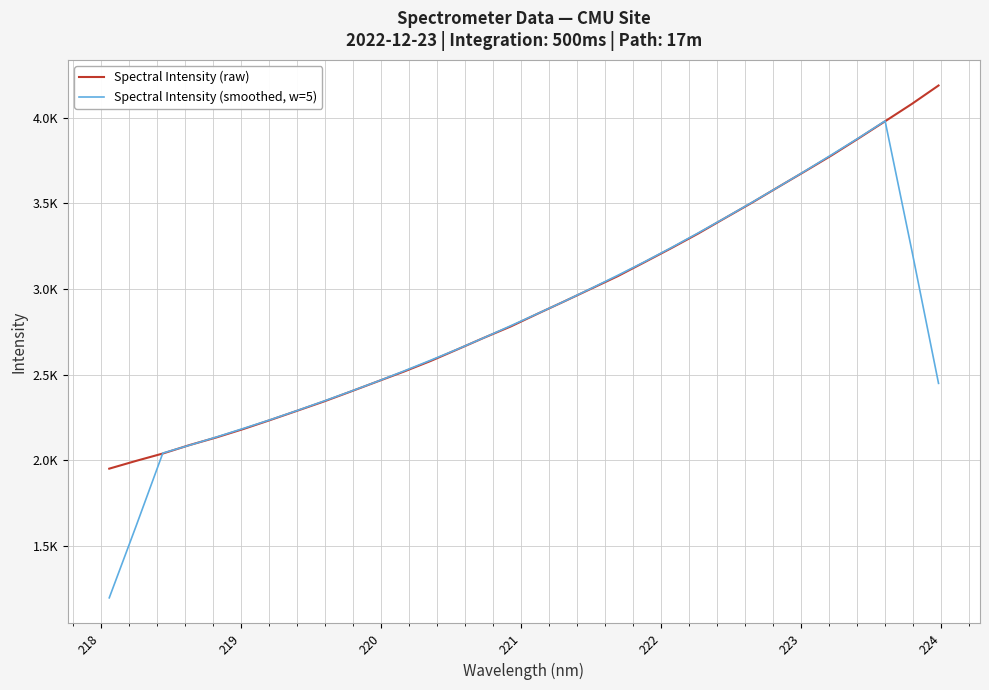

What is the greatest value displayed?

4187.7